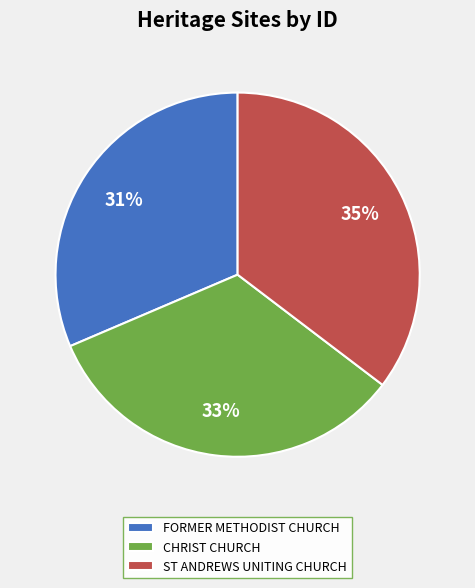

How many segments does this pie chart have?

3